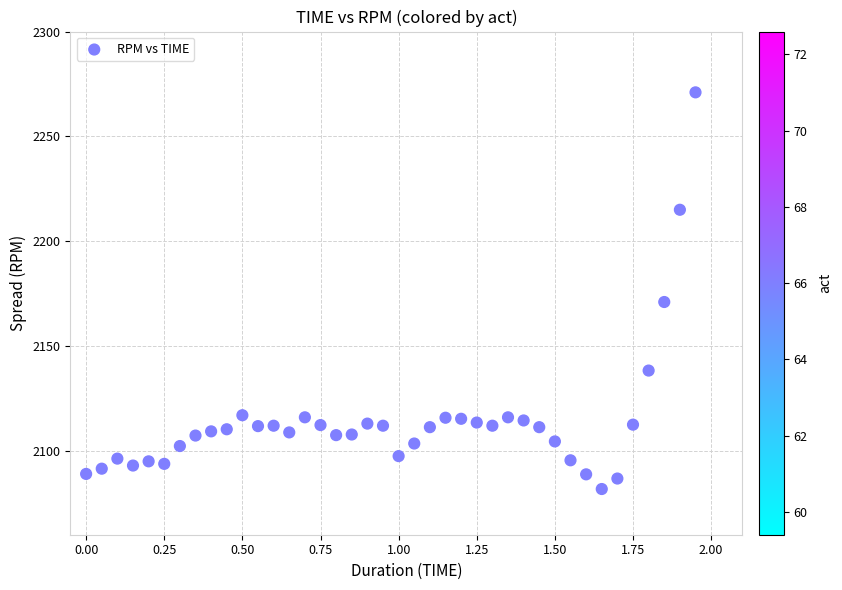

What Y value in the scatter plot is closest to 2176?

2171.0